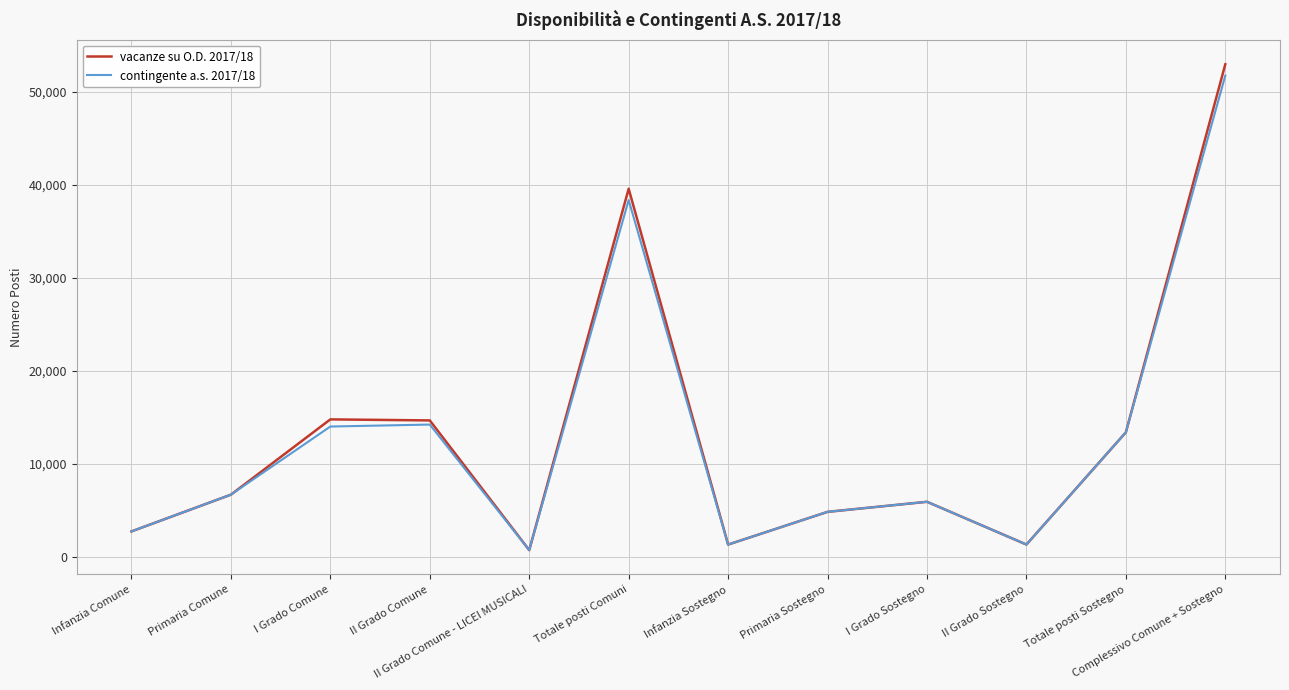

Which series has the widest spread of values?

vacanze su O.D. 2017/18